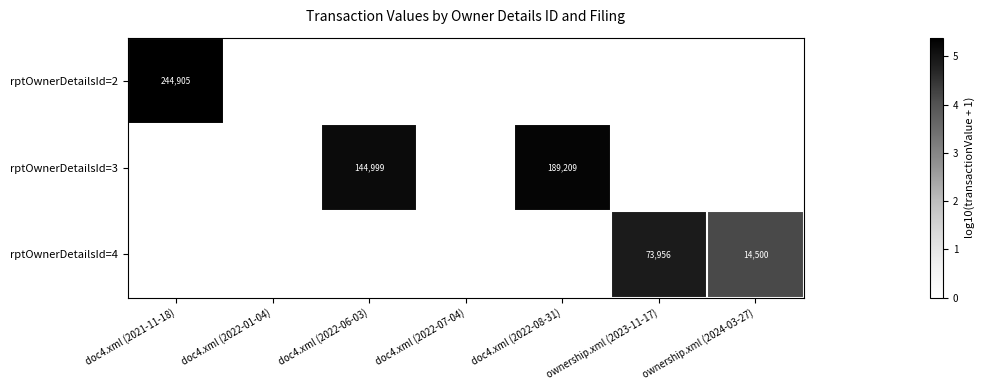

At how many categories does at least one series exceed 4?

5